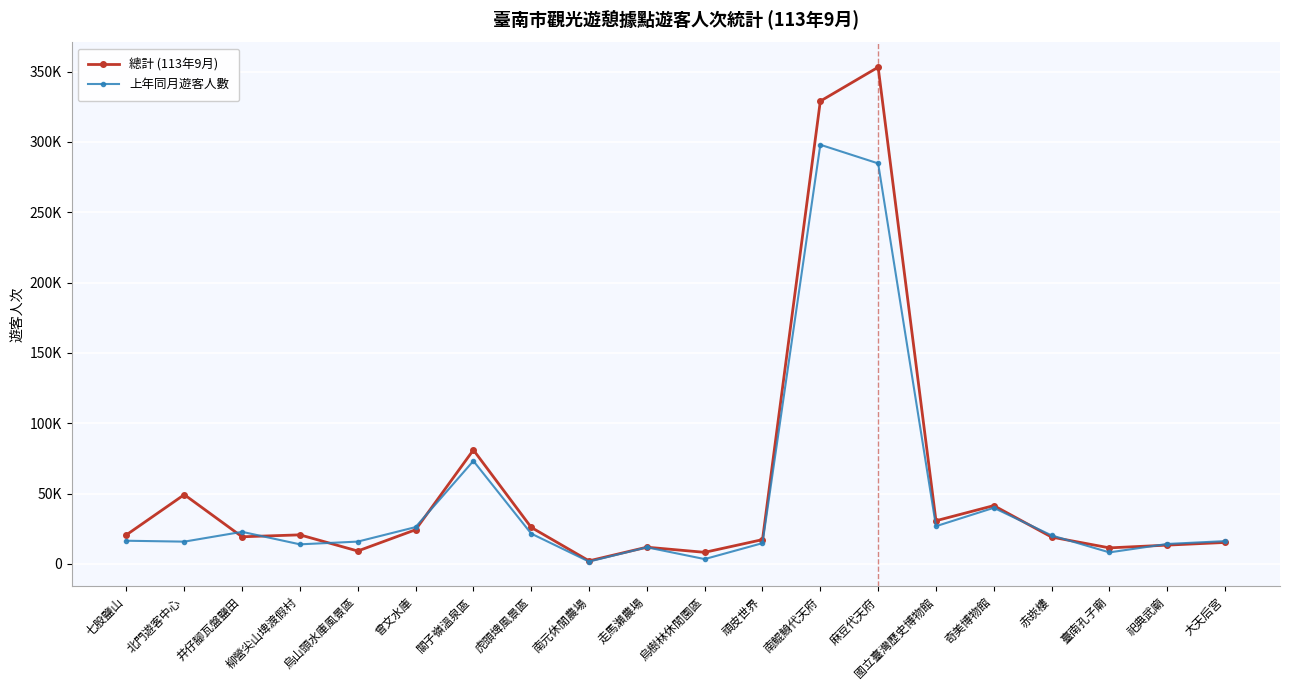

Is this an area chart (filled region under the line)?

No